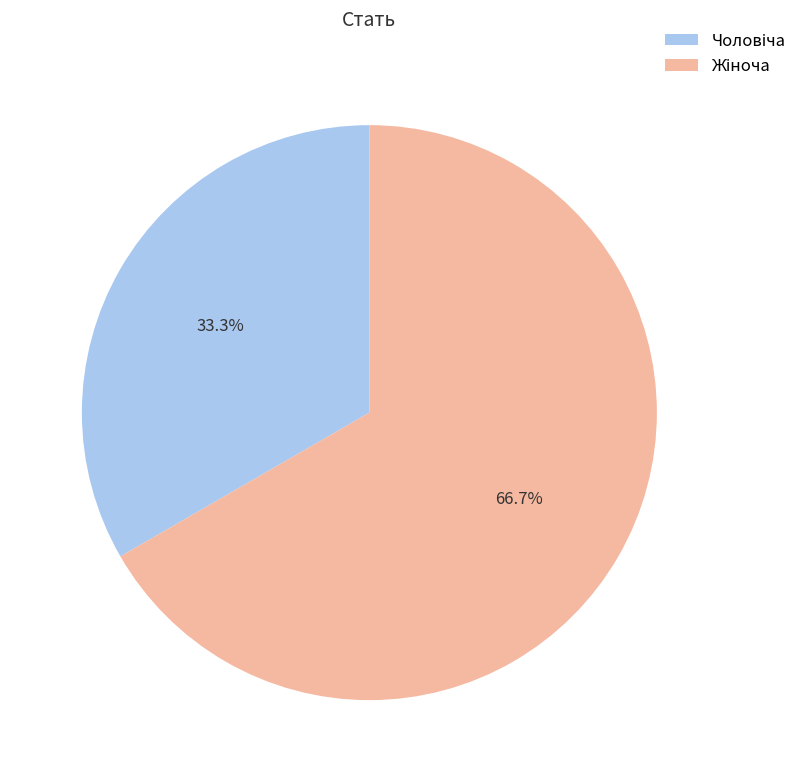

Count the number of slices in the pie.

2